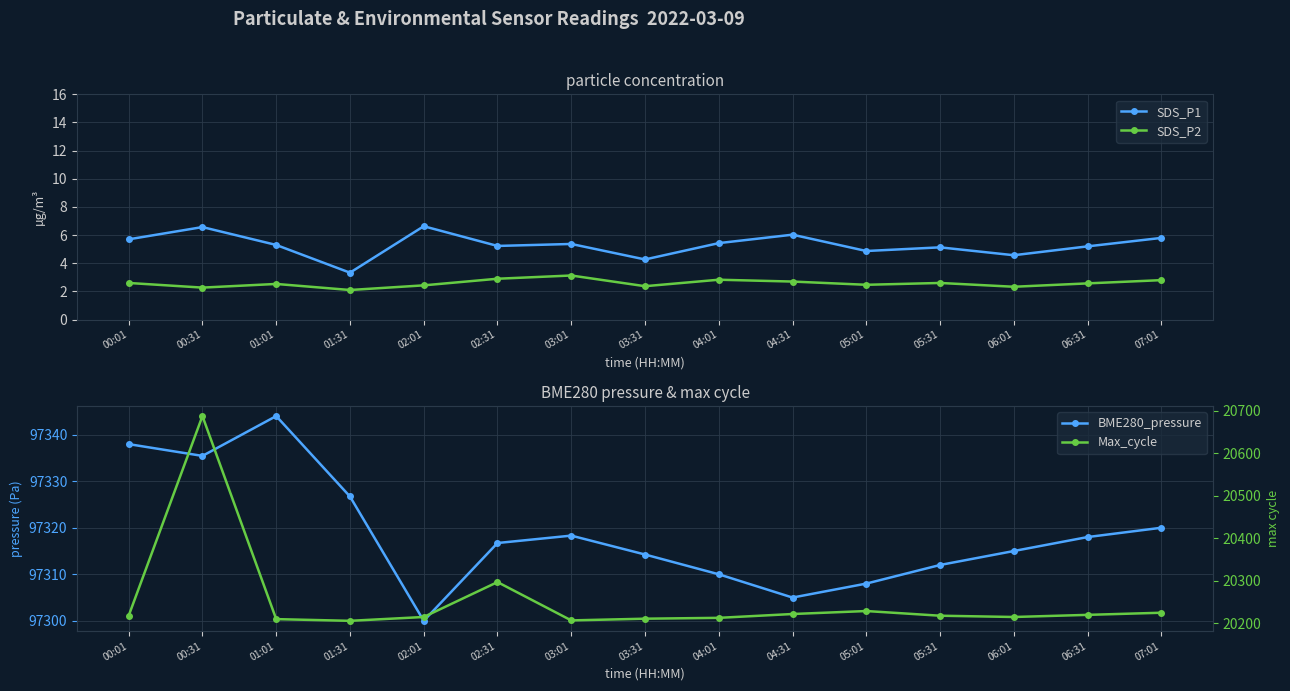

The value of Max_cycle at 02:31 is 28777.3. True or false?

False